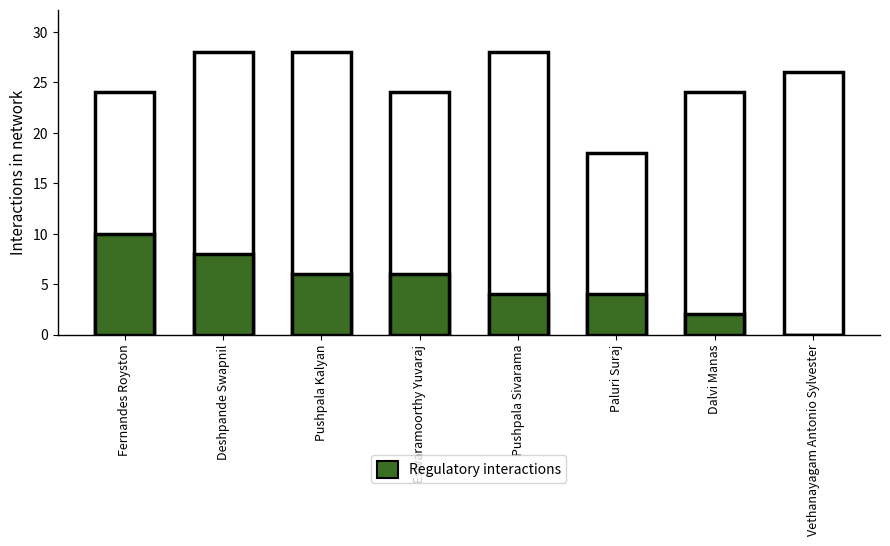

Which label corresponds to the largest value in the chart?

Deshpande Swapnil